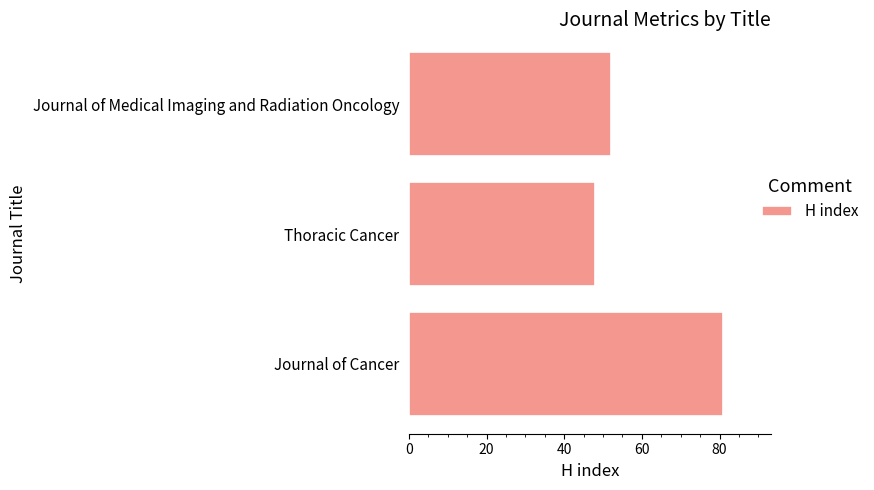

Rank the categories by value from highest to lowest.

Journal of Cancer, Journal of Medical Imaging and Radiation Oncology, Thoracic Cancer